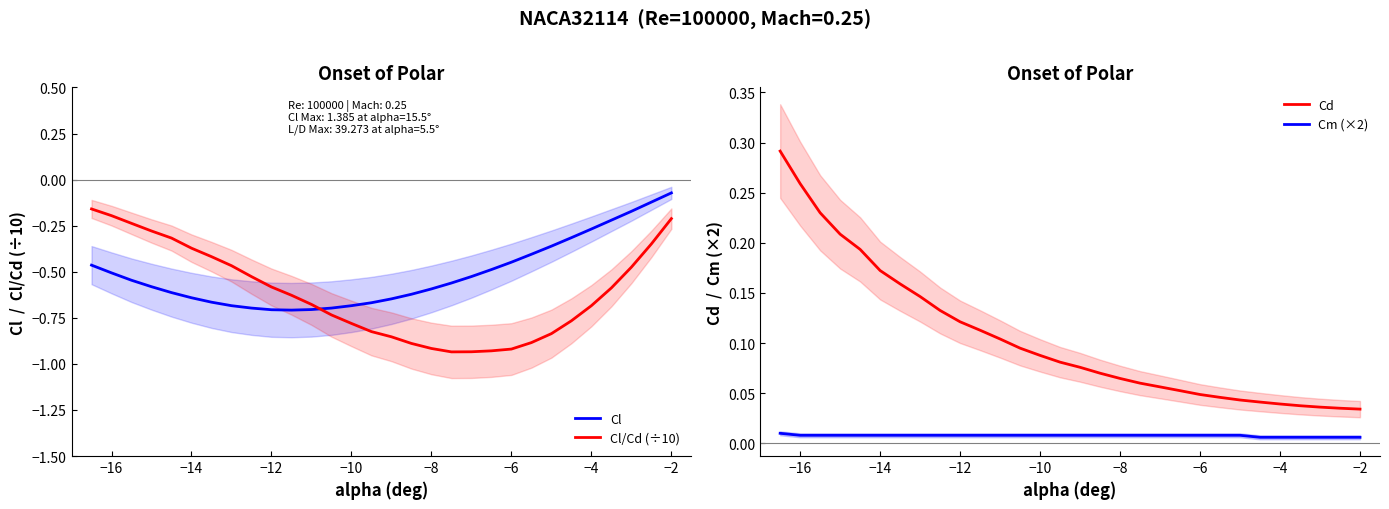

At which label is Cl closest to 0?

−2